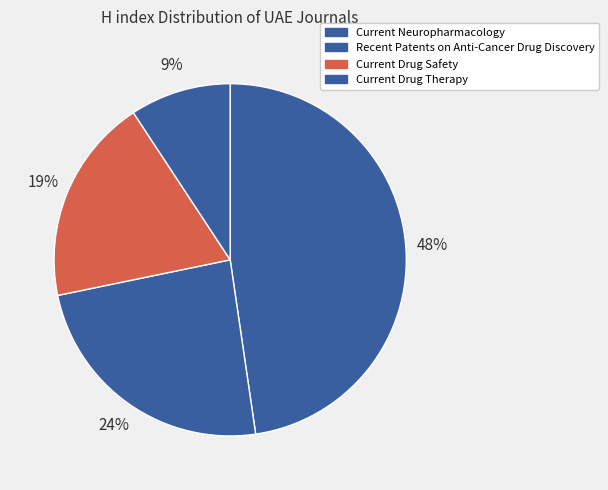

Rank the categories by value from highest to lowest.

Current Neuropharmacology, Recent Patents on Anti-Cancer Drug Discovery, Current Drug Safety, Current Drug Therapy